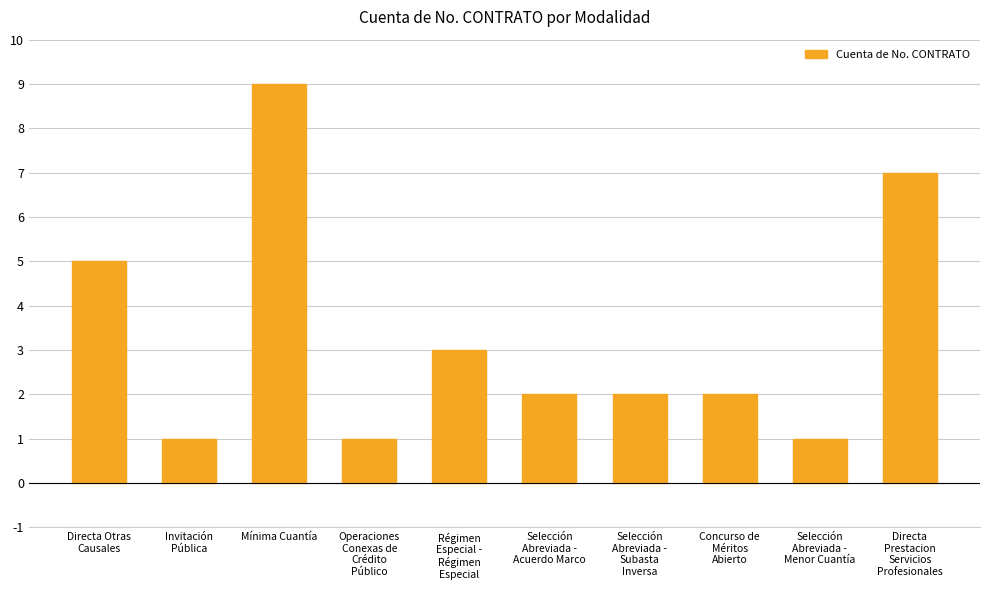

The value at Invitación
Pública is 1. True or false?

True